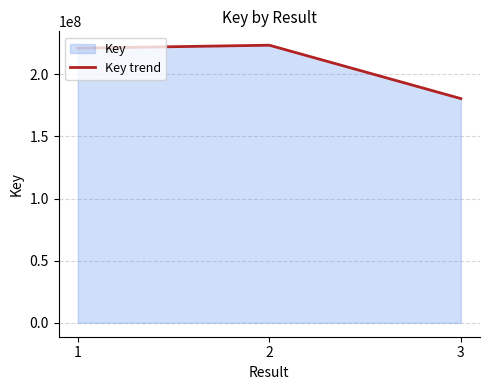

At which label is the value closest to 201949836?

1